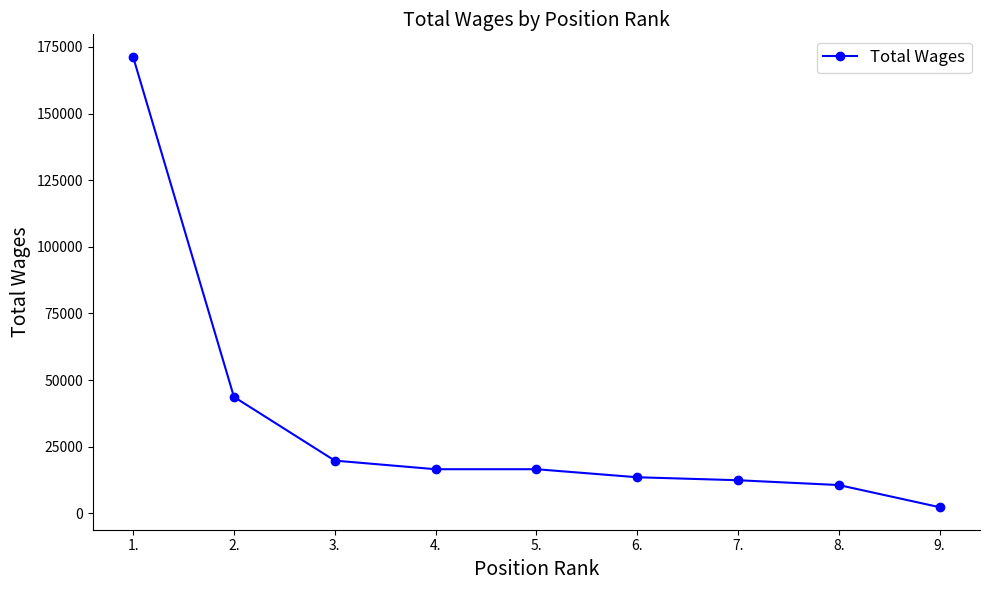

True or false: the data shows 3751 at 8..

False